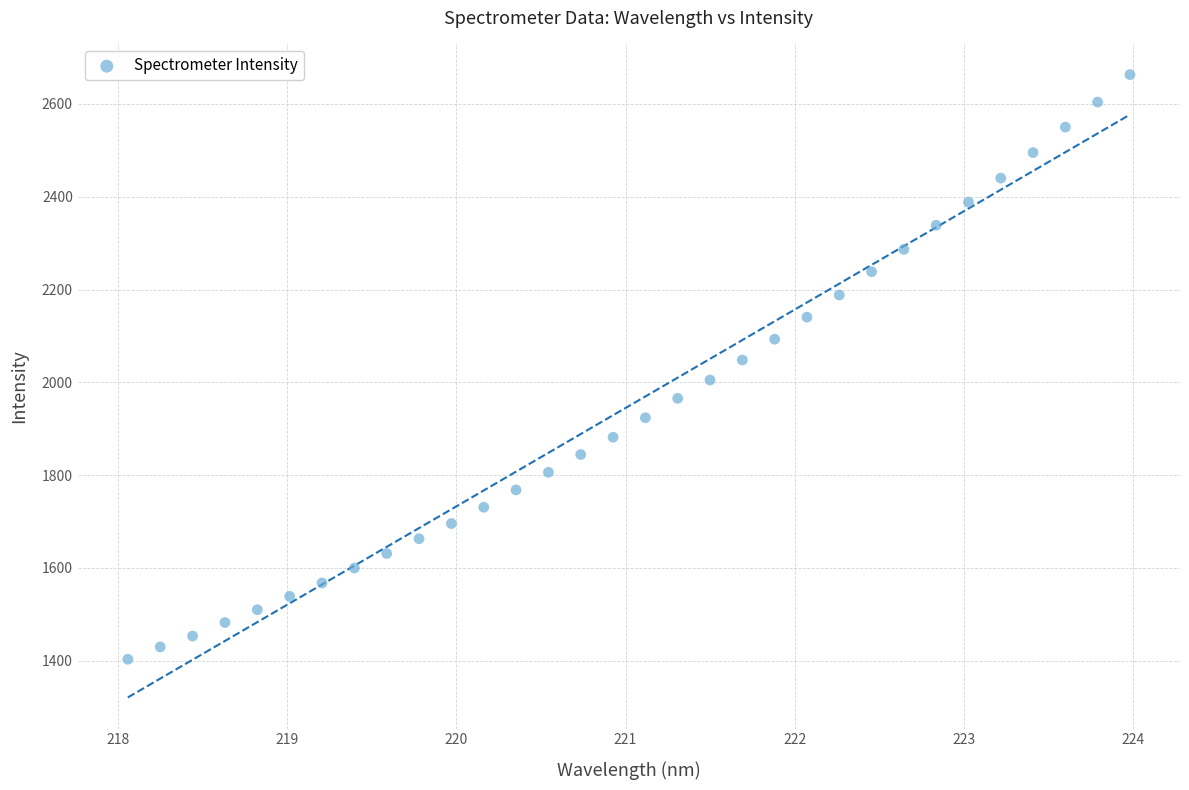

What is the range of X values (max minus min)?

5.9